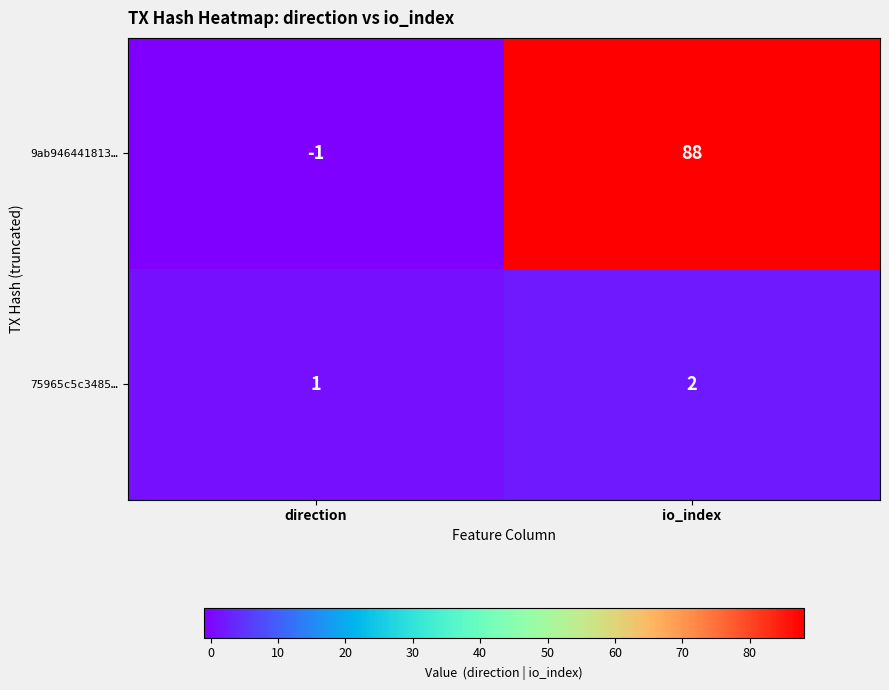

How many data points in 9ab946441813… are less than 88?

1